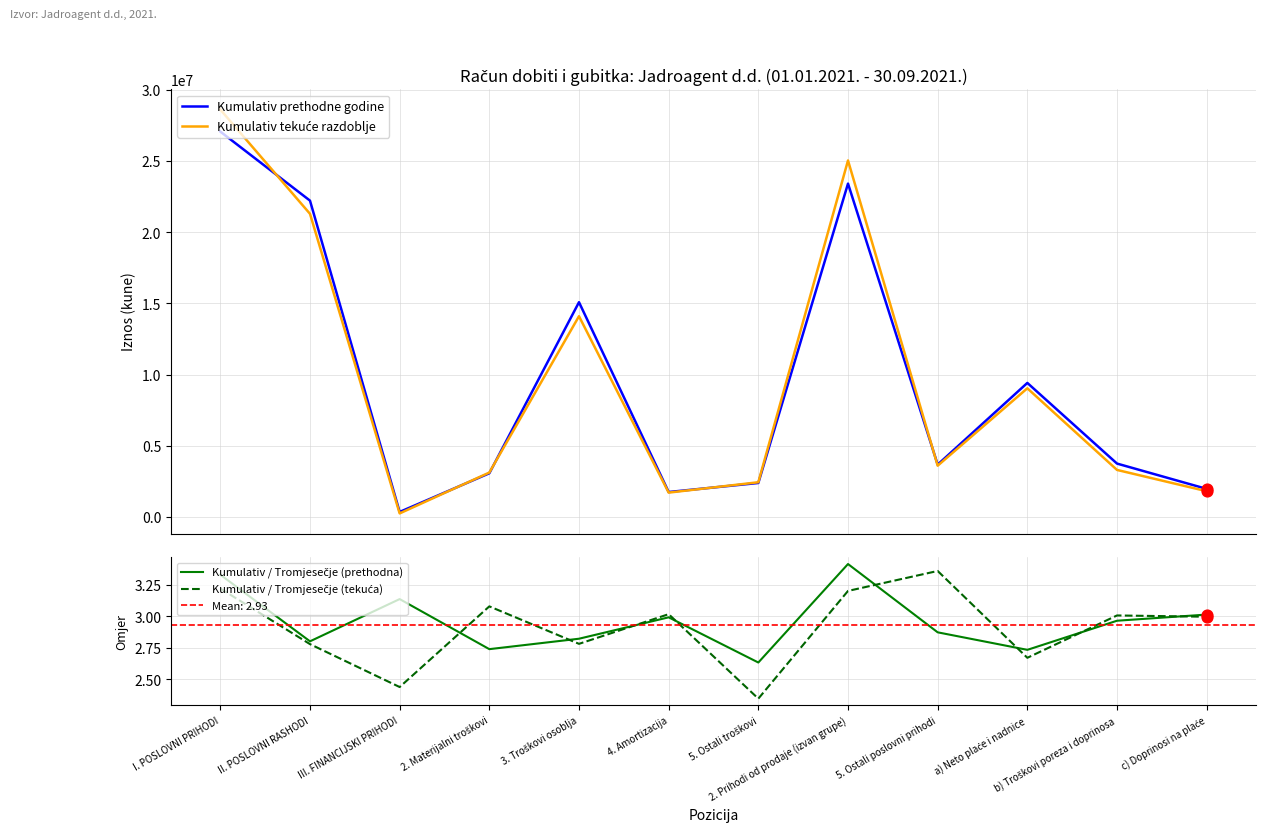

Is the value of Kumulativ prethodne godine at 5. Ostali poslovni prihodi greater than the value of Kumulativ / Tromjesečje (tekuća) at 3. Troškovi osoblja?

Yes